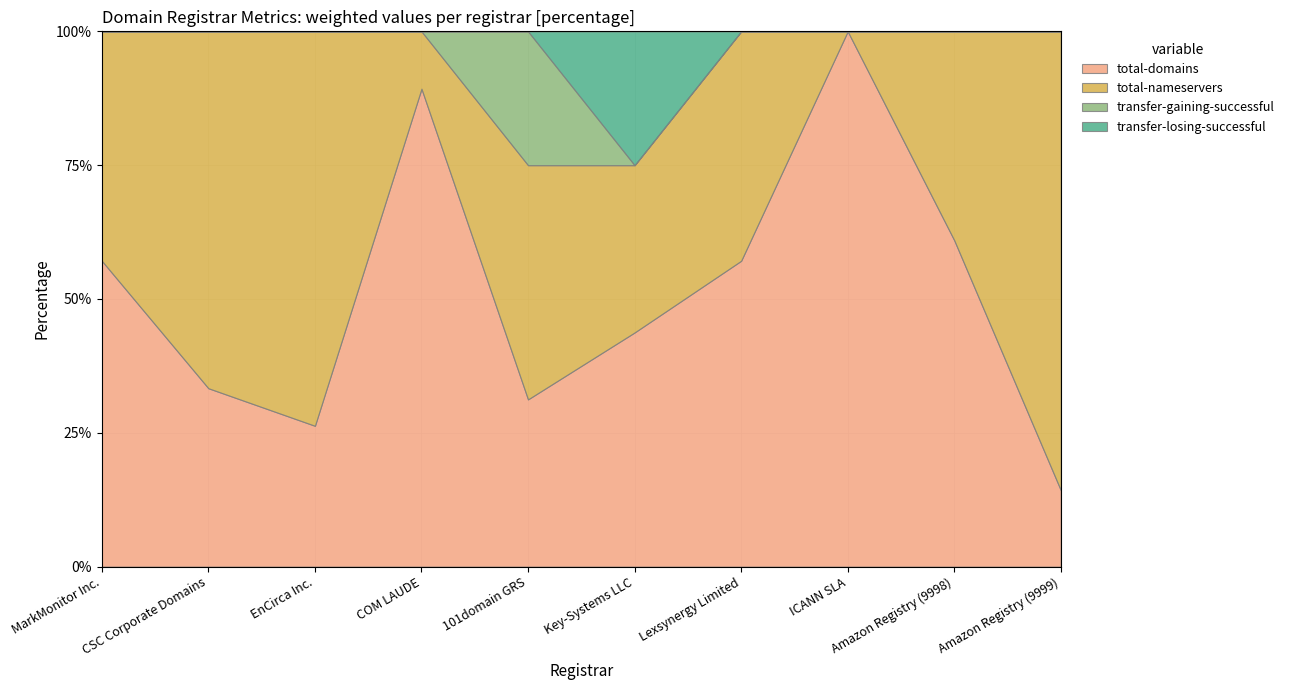

True or false: transfer-gaining-successful has a value of 6 at 101domain GRS.

False